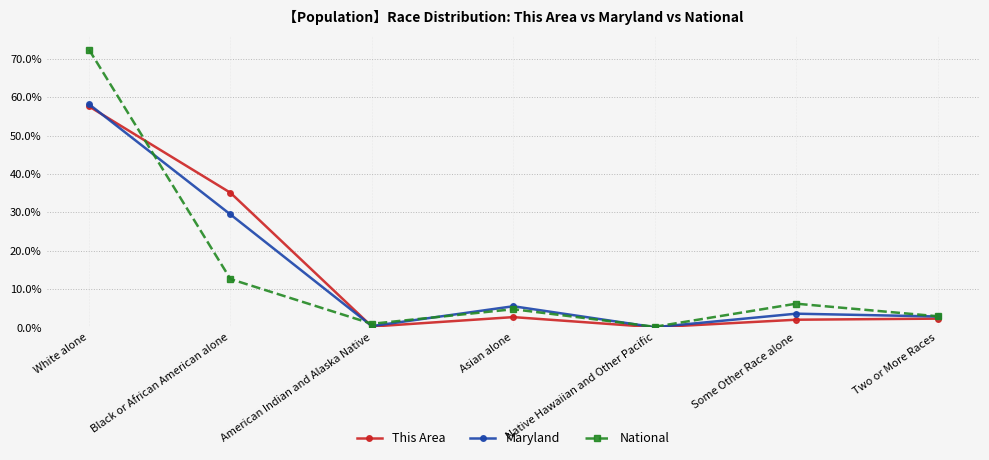

What position from the left is Two or More Races?

7